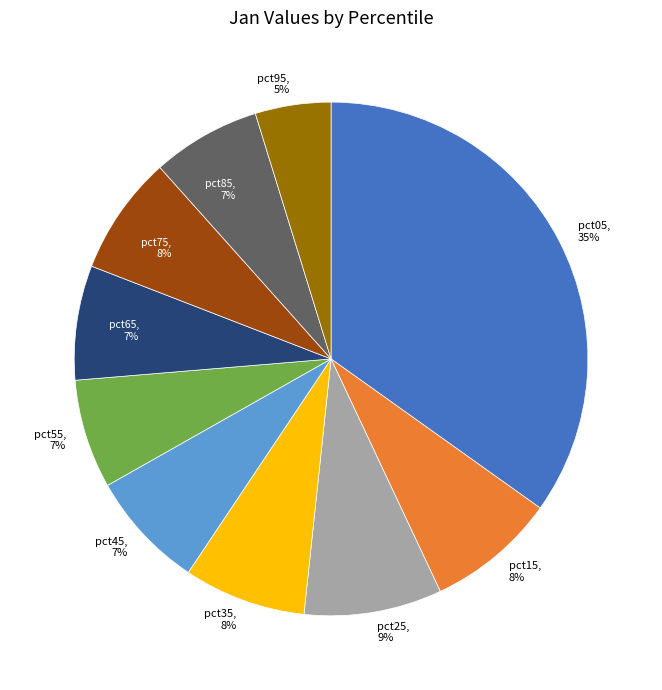

Is pct65 the majority of the pie?

No